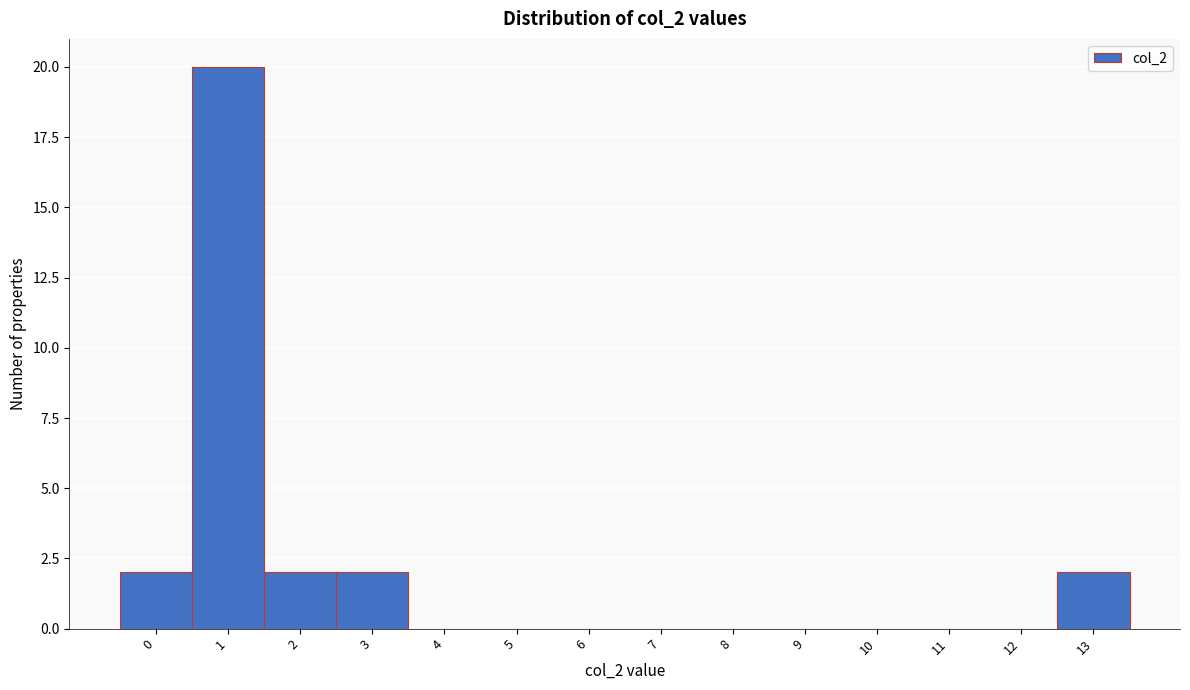

Reading left to right, extract all data points from this chart.

0=2	1=20	2=2	3=2	4=0	5=0	6=0	7=0	8=0	9=0	10=0	11=0	12=0	13=2